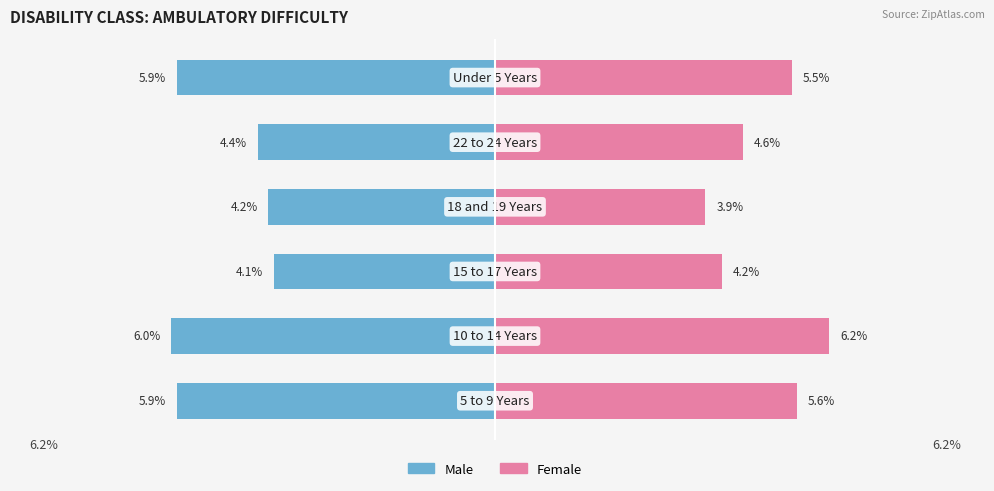

What are all the series names shown in the legend?

Male, Female